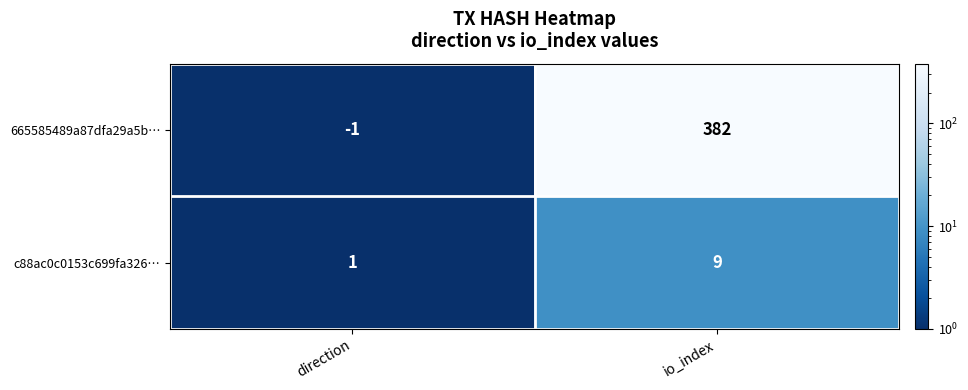

What is the difference between the maximum and minimum values in the 665585489a87dfa29a5b… series?

383